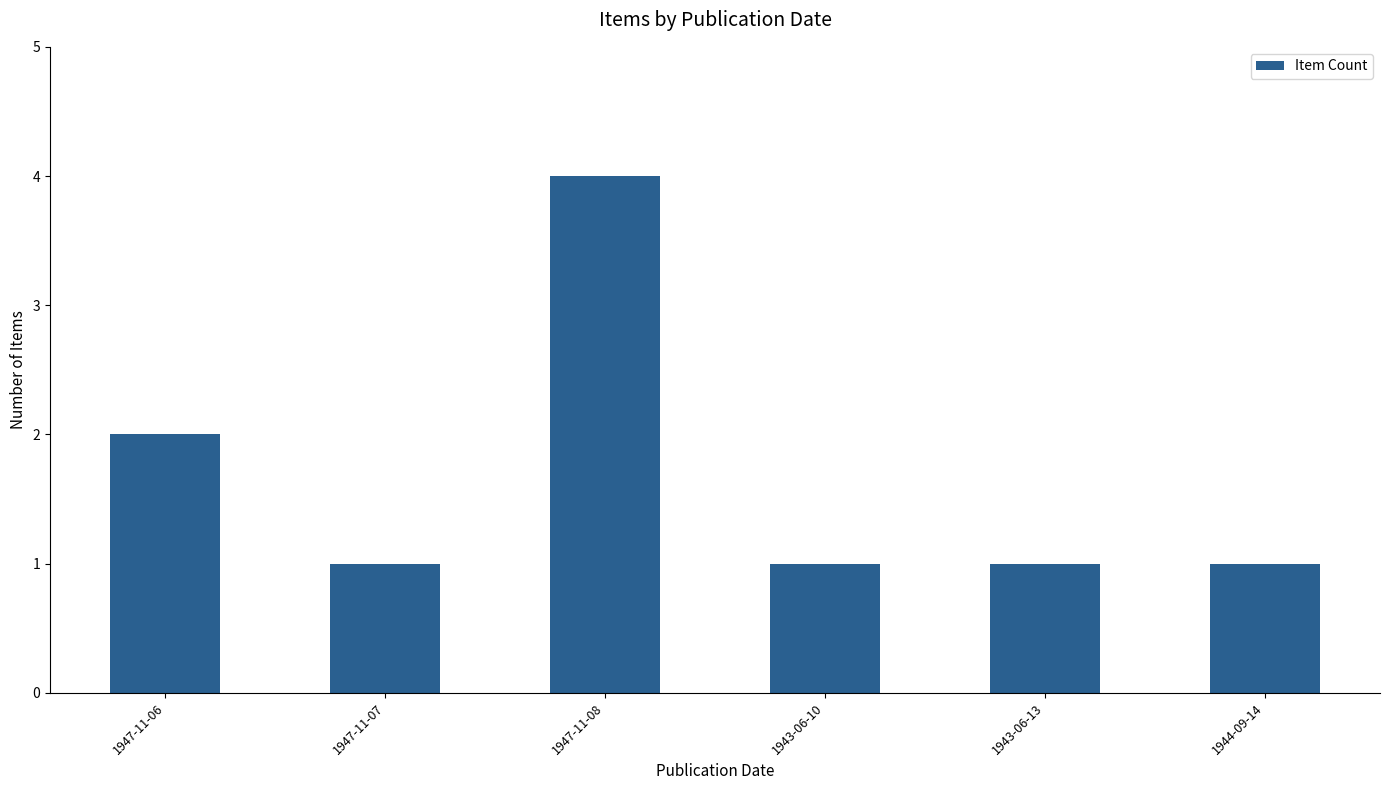

True or false: the data shows 0 at 1947-11-07.

False